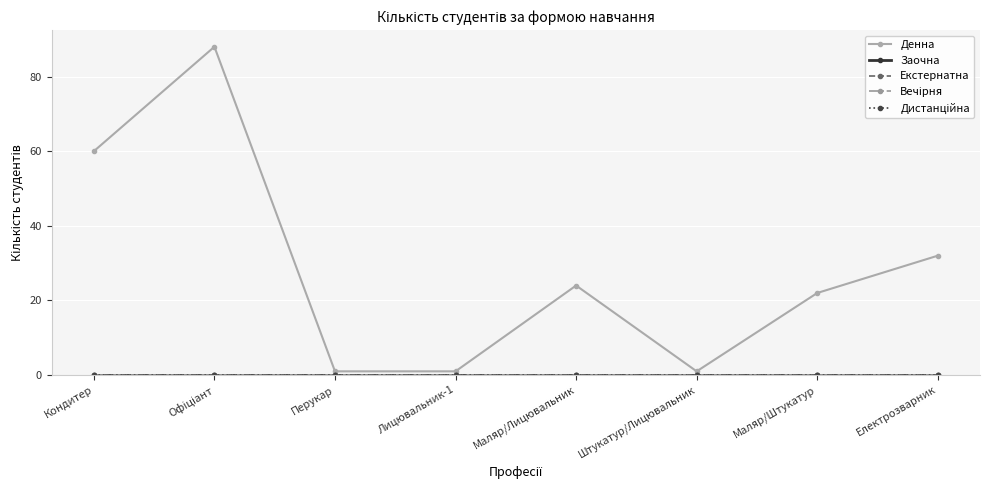

Which series has the largest total across all categories?

Денна